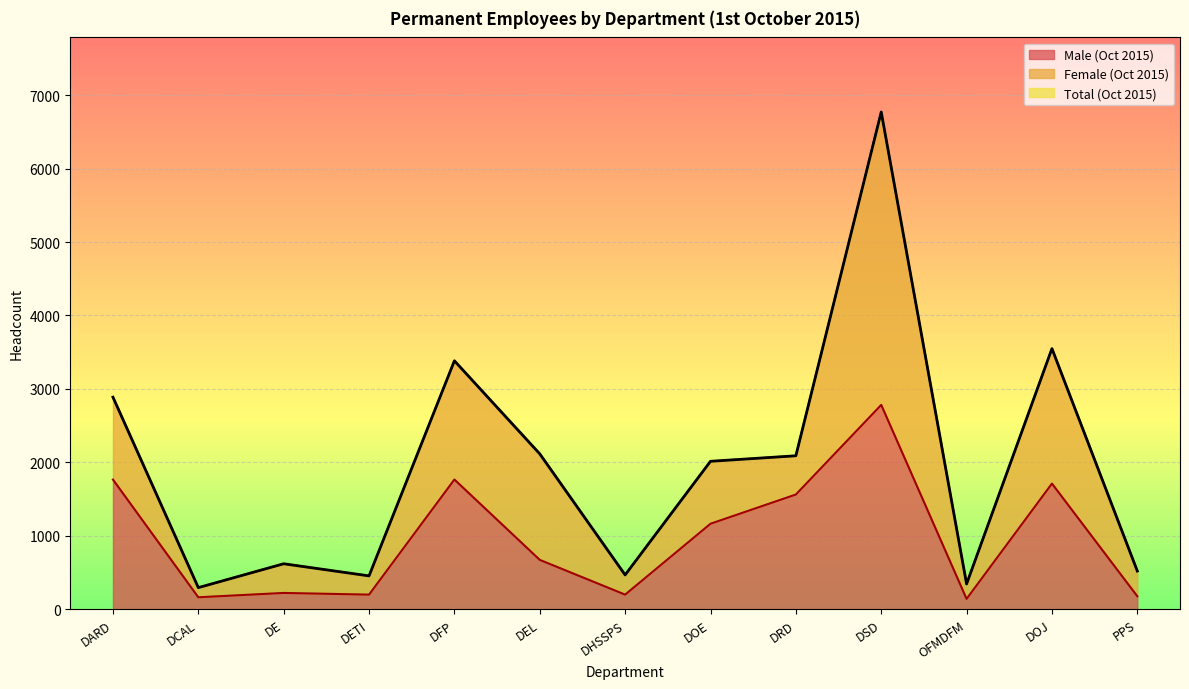

Where is the first local maximum for Male (Oct 2015)?

DE